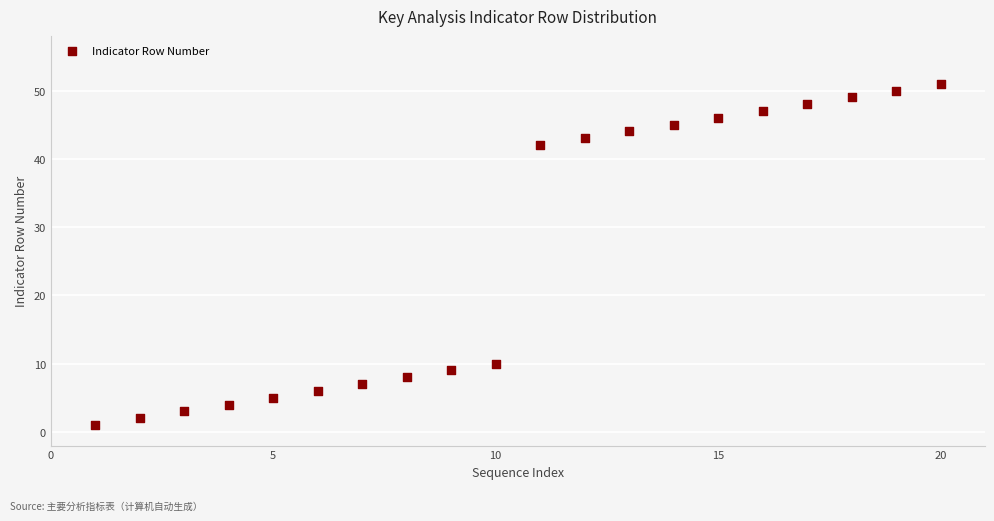

What is the range of X values (max minus min)?

19